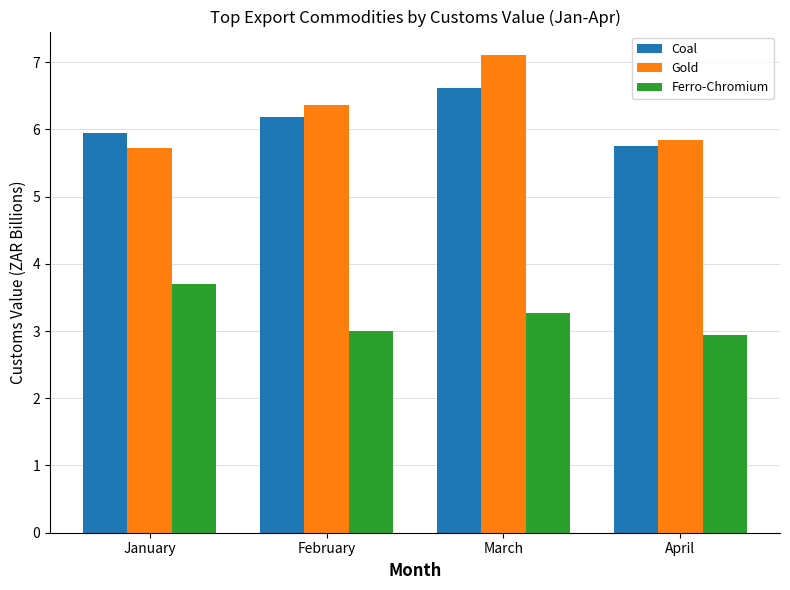

What is the total value across all series at March?

17.0